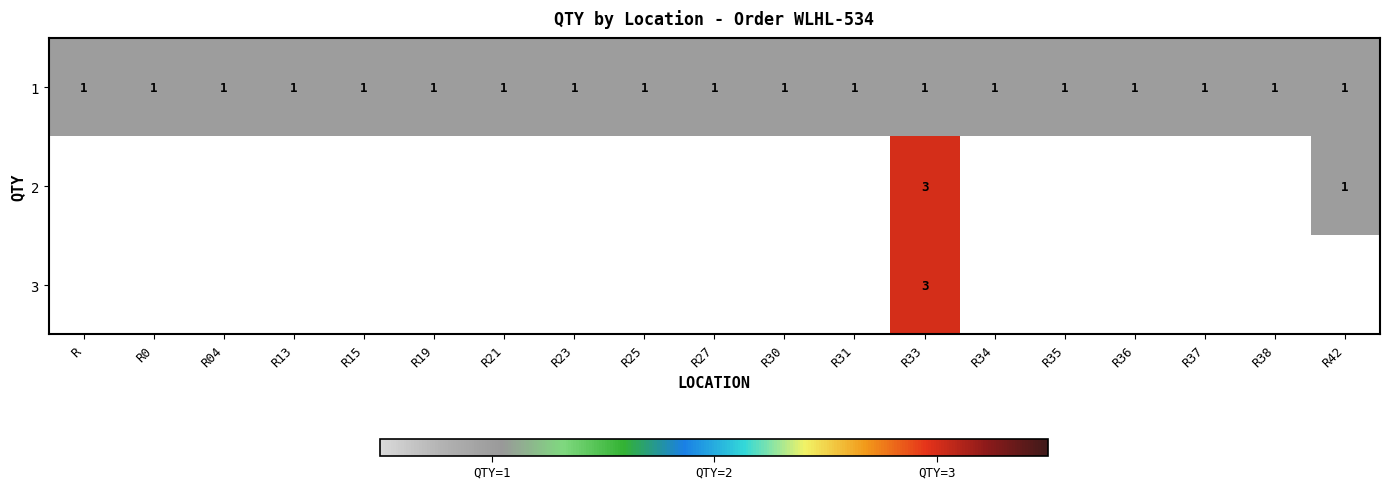

What is the total value across all series at R33?

7